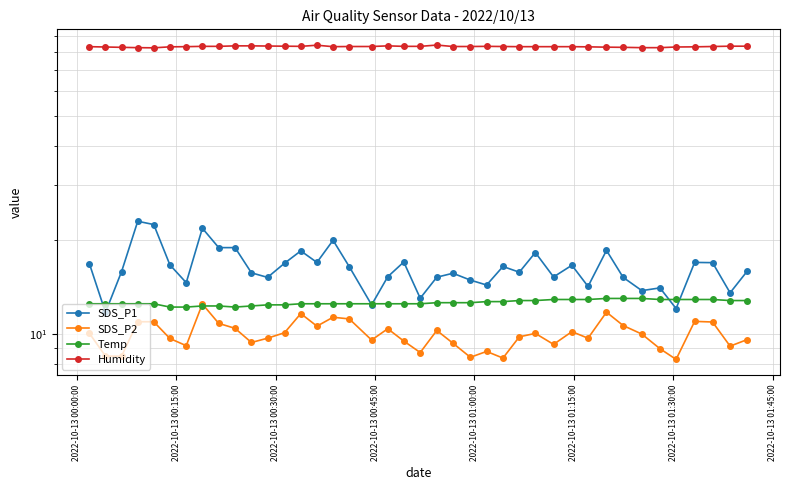

At which label does SDS_P1 first exceed 15?

2022-10-13 00:00:00